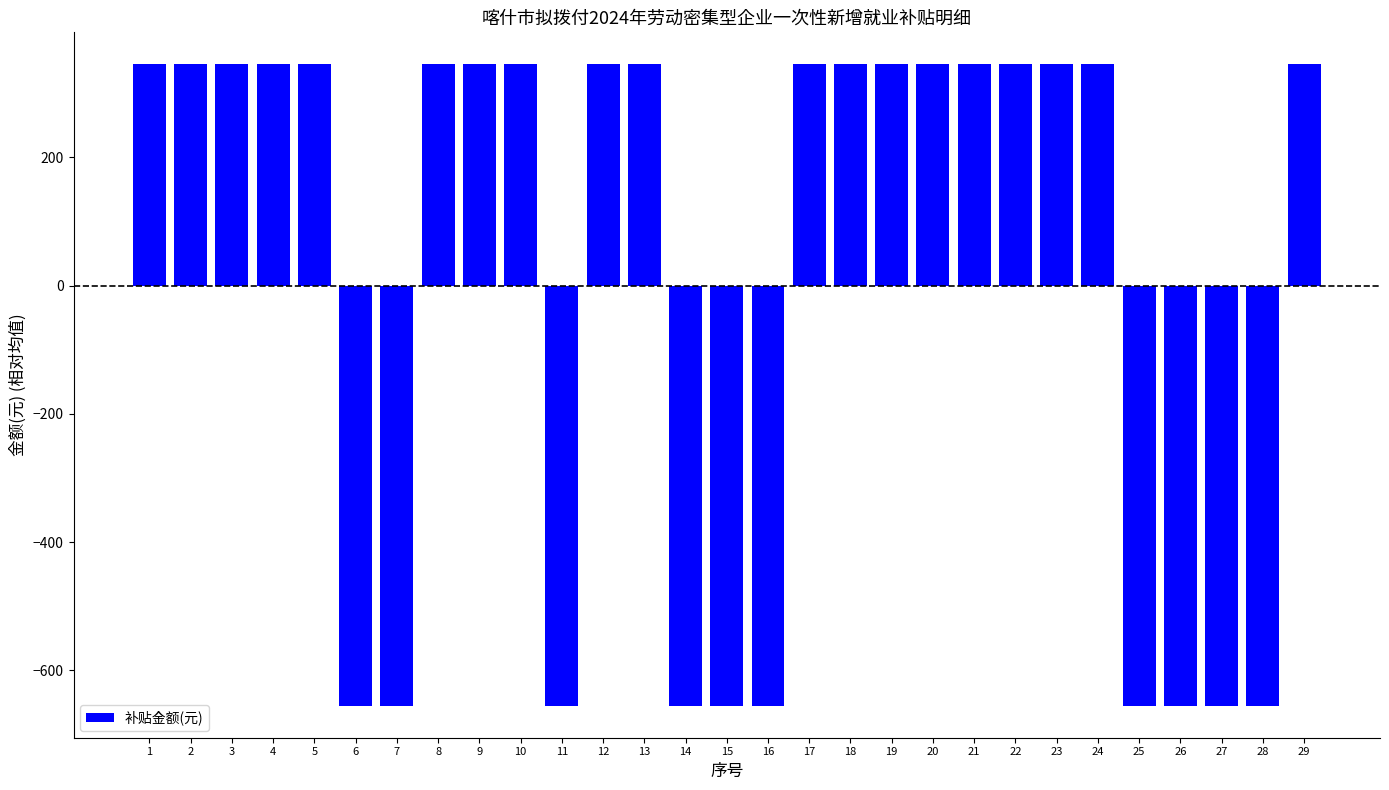

What is the difference between the second highest and minimum values?

1000.0